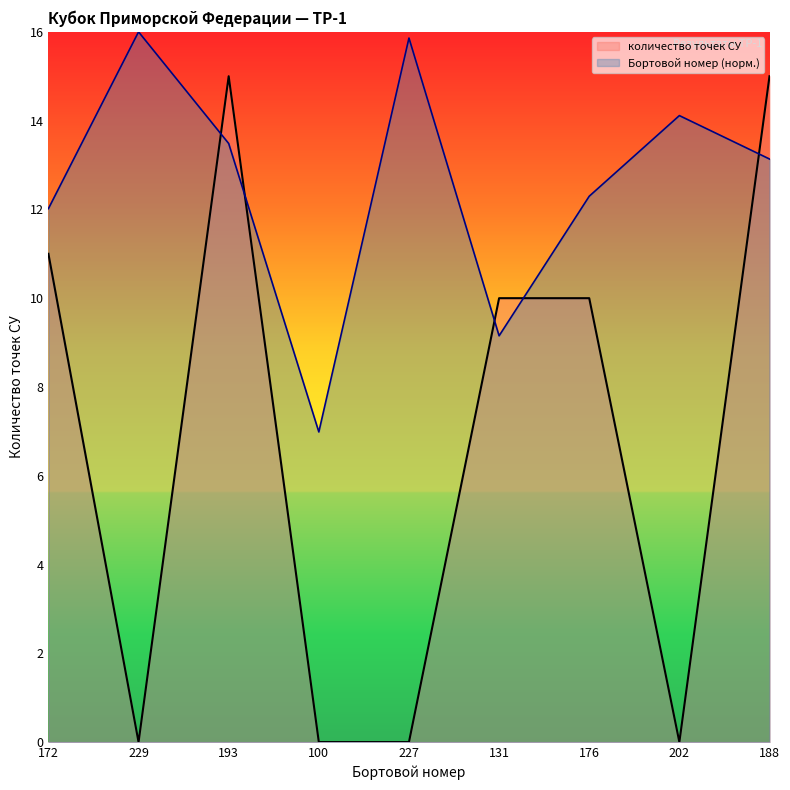

Is the value of количество точек СУ at 176 greater than the value of Бортовой номер at 193?

No